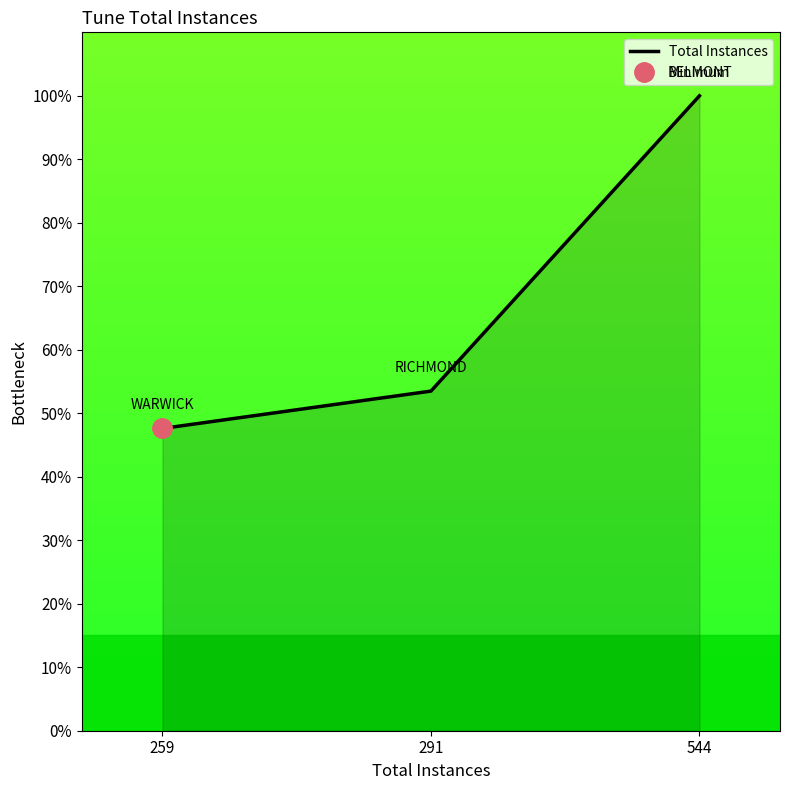

List the labels in order of value, largest first.

544, 291, 259